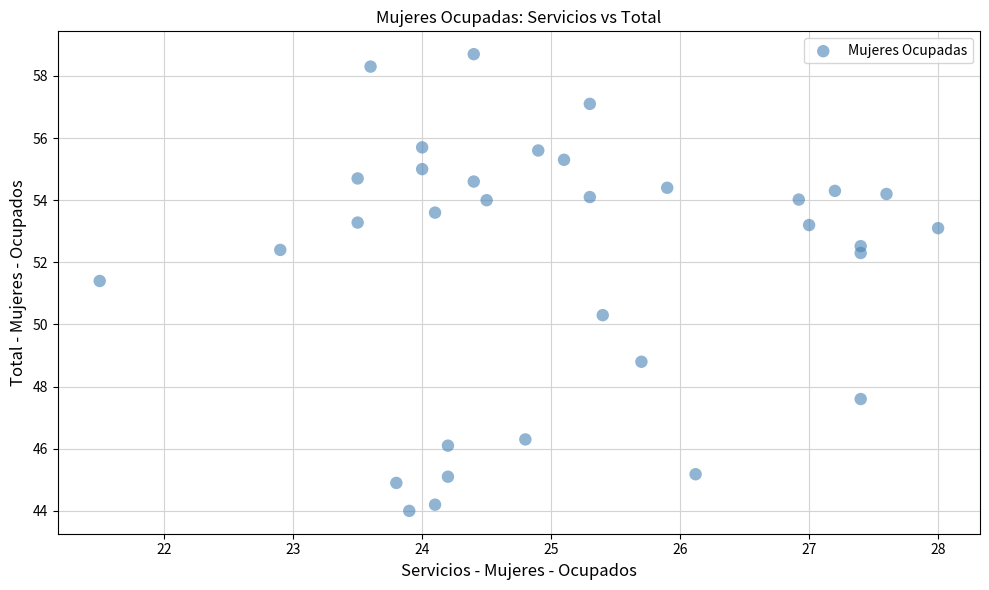

What Y value in the scatter plot is closest to 51?

51.4